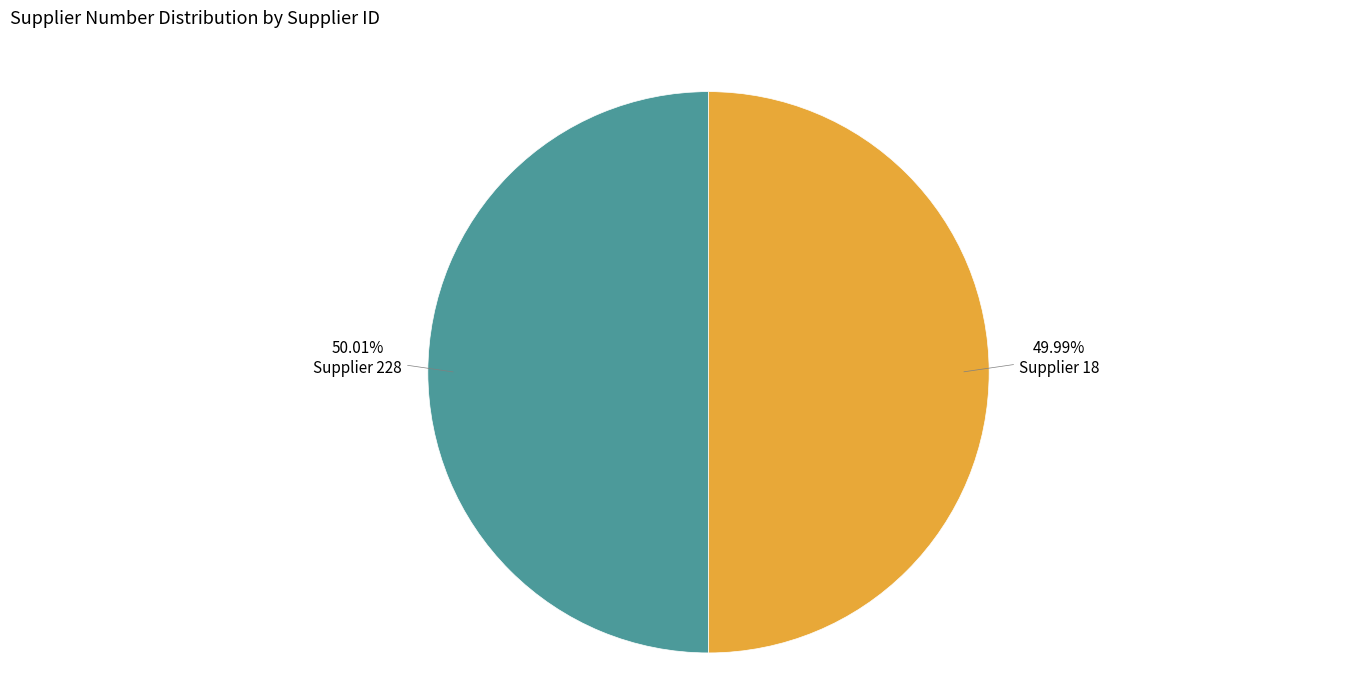

Approximately how many times larger is the value at Supplier 228 compared to Supplier 18?

1.0